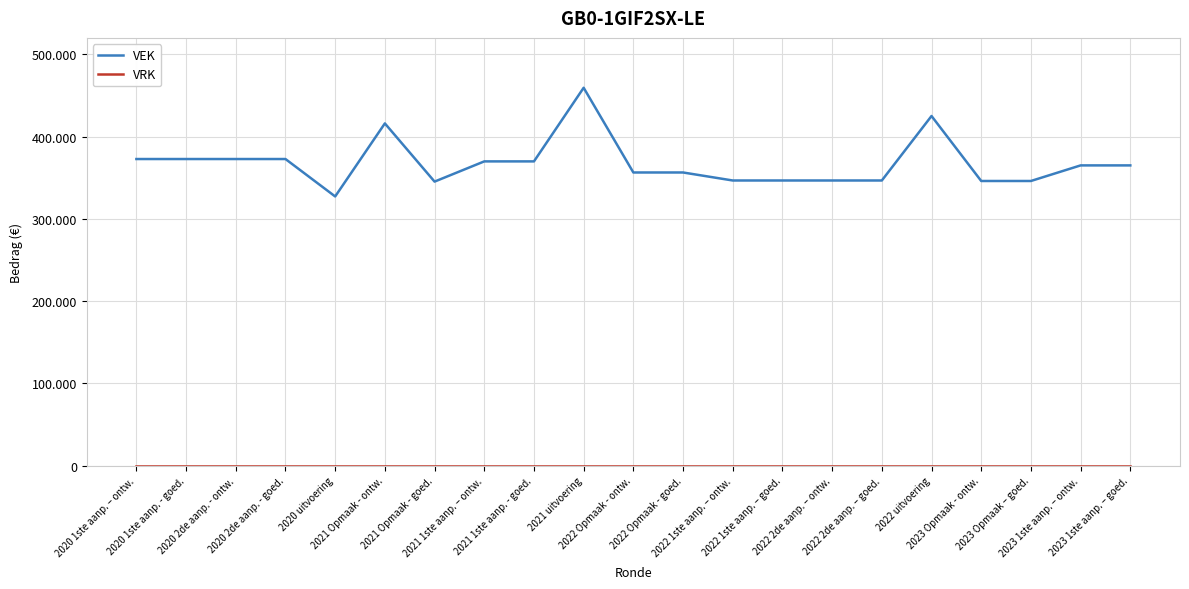

Does the chart have visible grid lines?

Yes